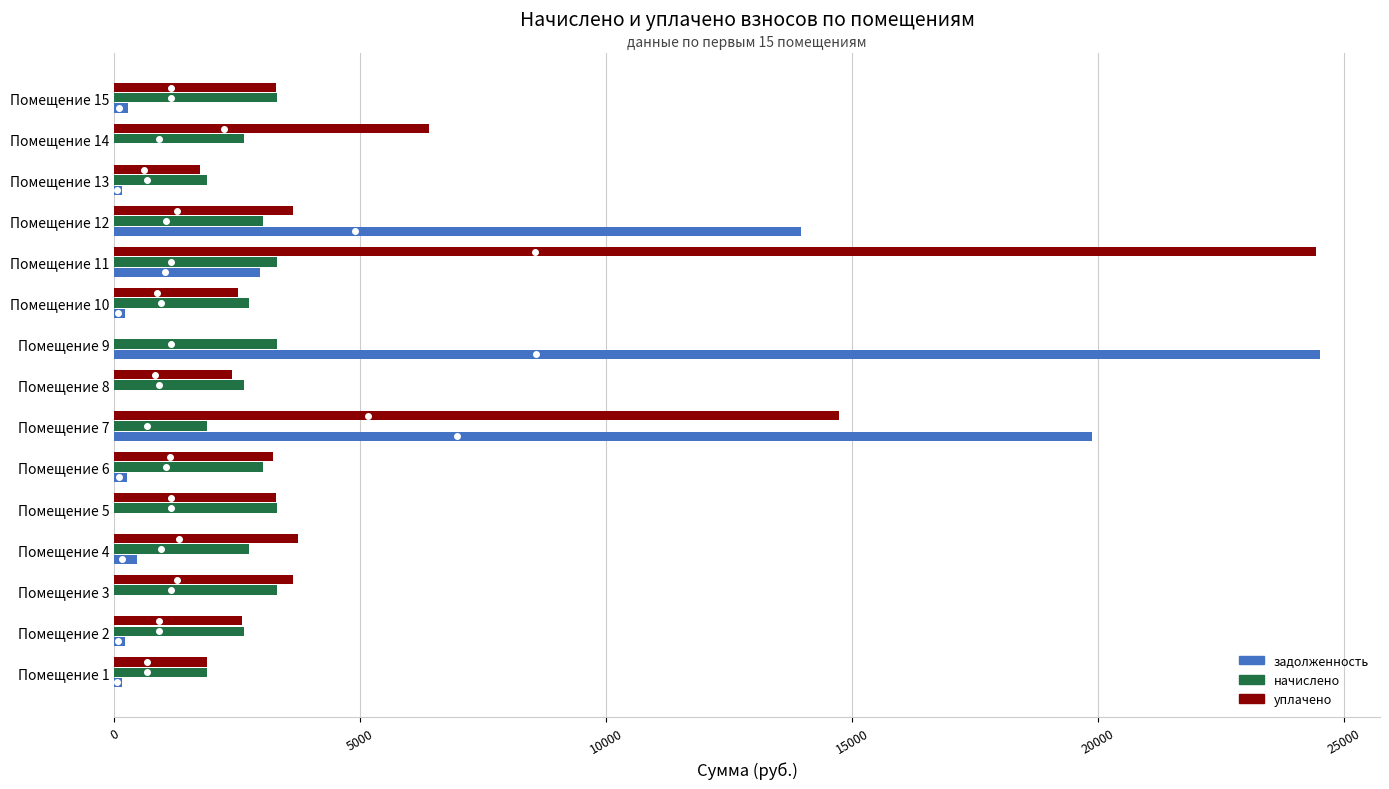

The value of задолженность at Помещение 3 is -7388.5. True or false?

False